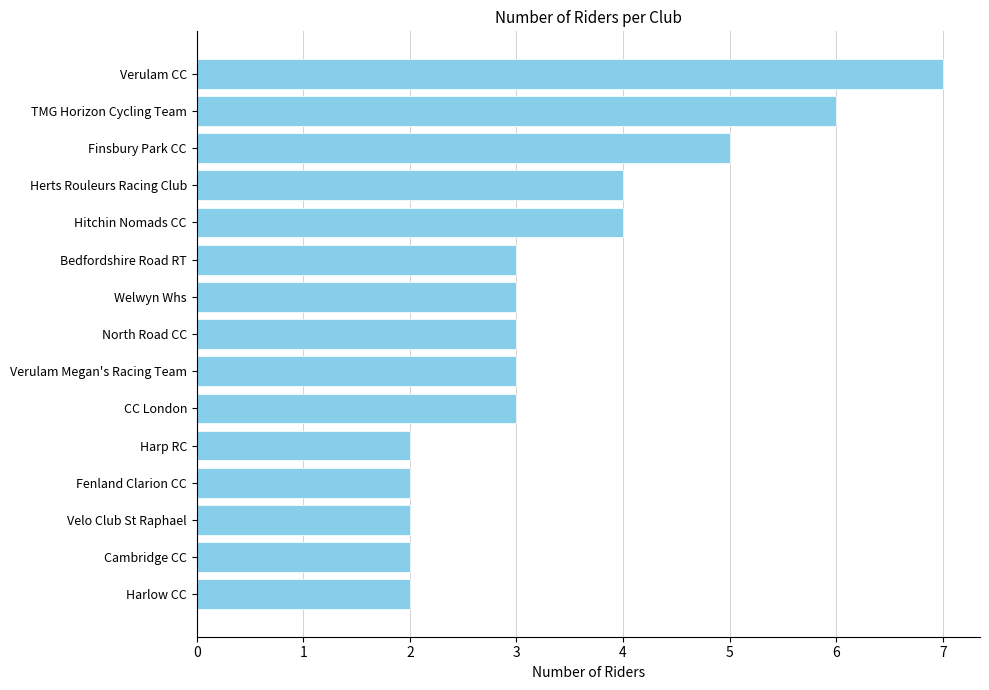

Count the values in the range 2 to 4.

12